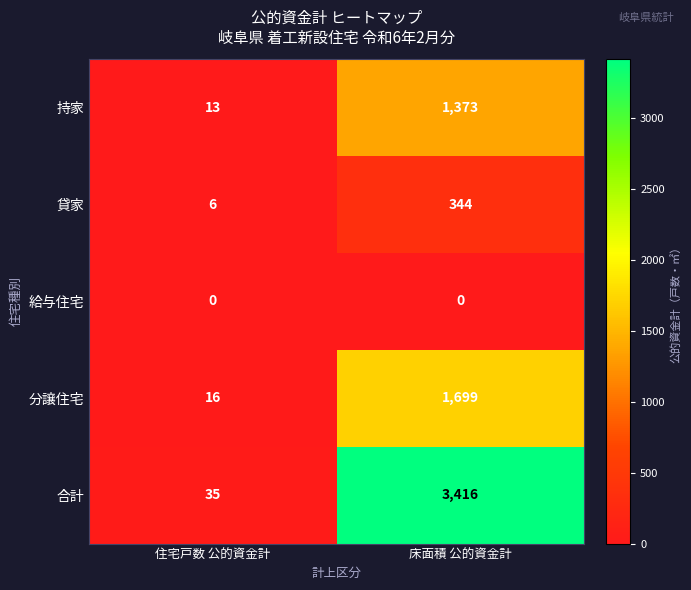

What is the total value across all series at 床面積 公的資金計?

6832